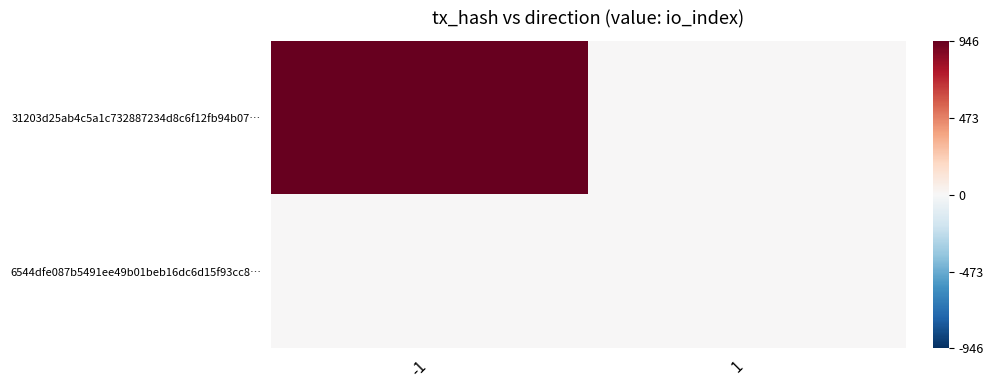

Which series changed the most between -1 and 1?

31203d25ab4c5a1c732887234d8c6f12fb94b07…